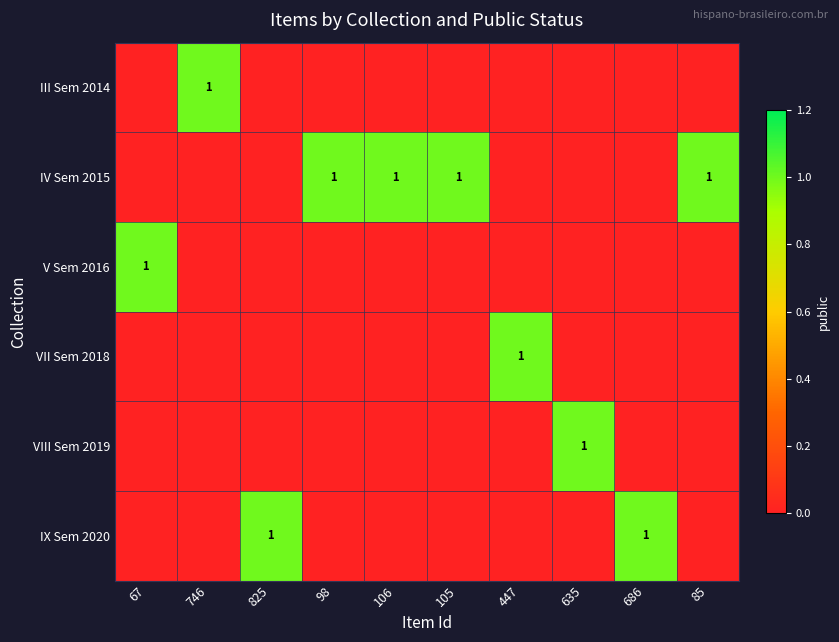

What is the difference between the VII Sem 2018 values at 447 and 635?

1